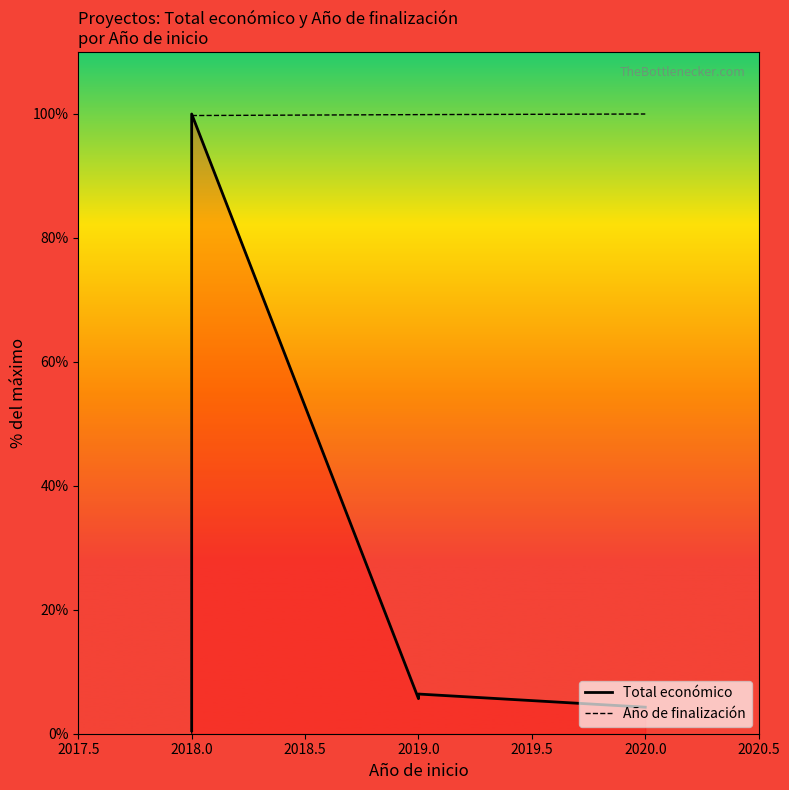

What is the value of the Año de finalización point at the 8th from the left?

100.0